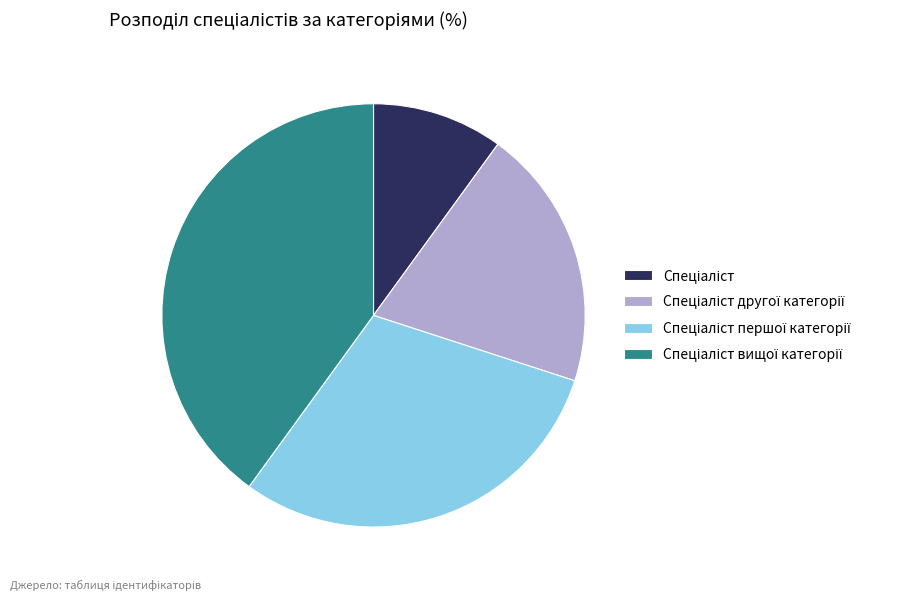

Is there any slice that represents more than half of the pie?

No